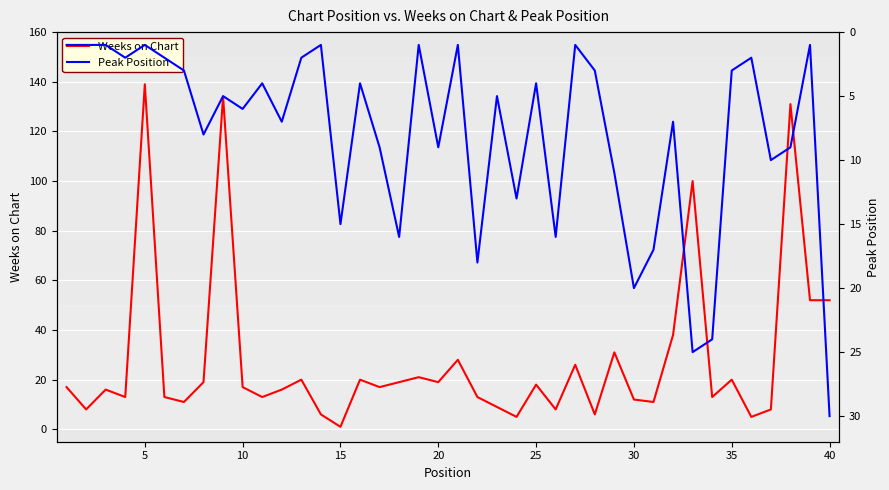

Is it true that Weeks on Chart equals 8 at 10?

False